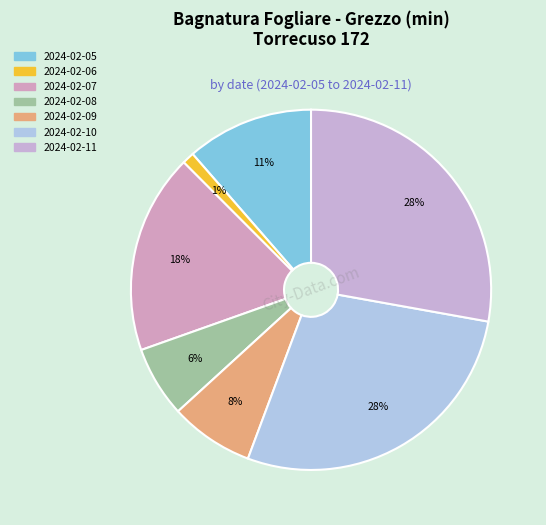

Which slice is the smallest?

2024-02-06